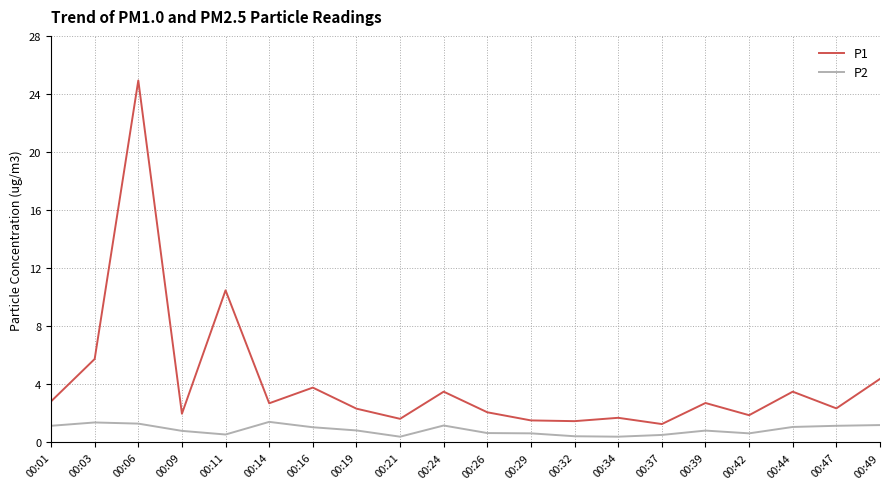

Which series has the widest spread of values?

P1